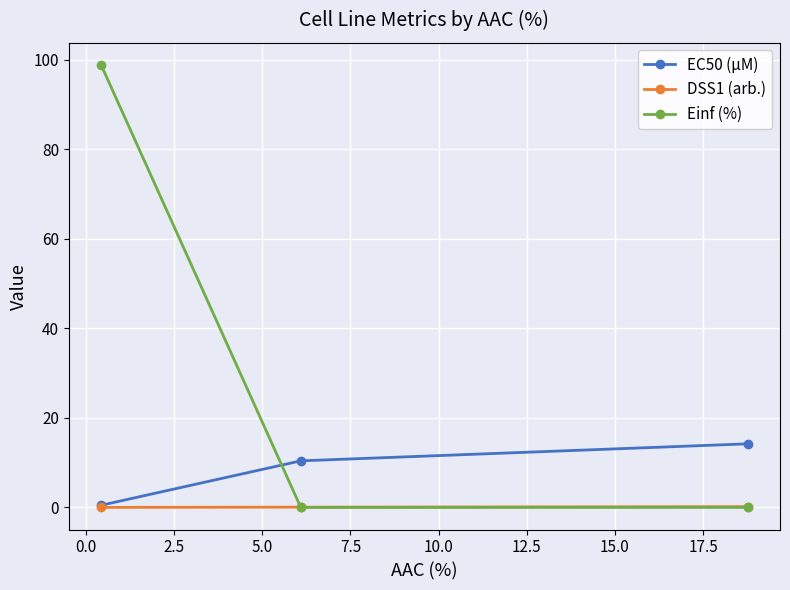

Is this an area chart (filled region under the line)?

No